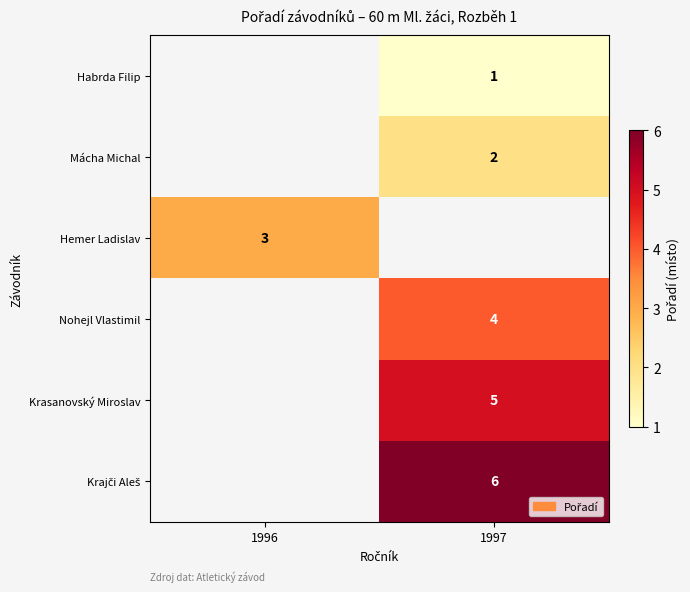

The value of Krasanovský Miroslav at 1997 is 5. True or false?

True